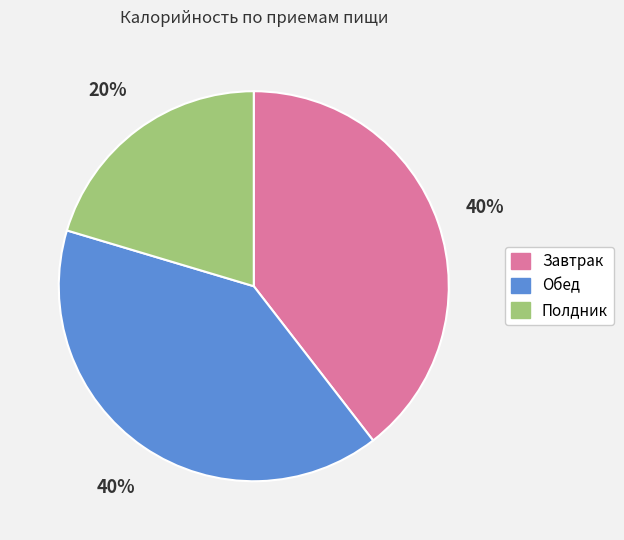

Is the sum of Завтрак and Полдник greater than half?

Yes